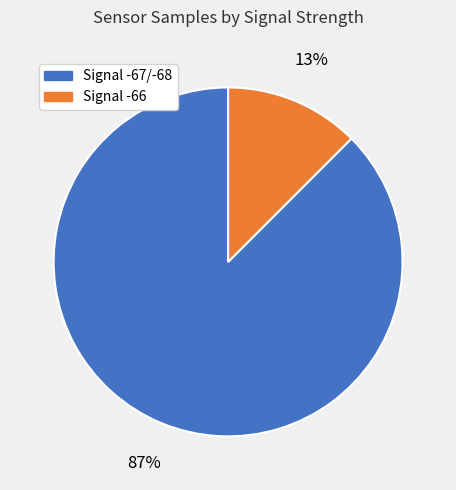

Does any single category account for the majority?

Yes